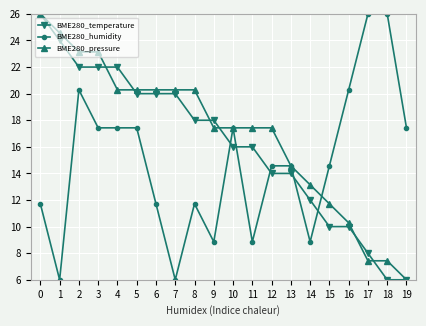

At how many categories does at least one series exceed 15?

17